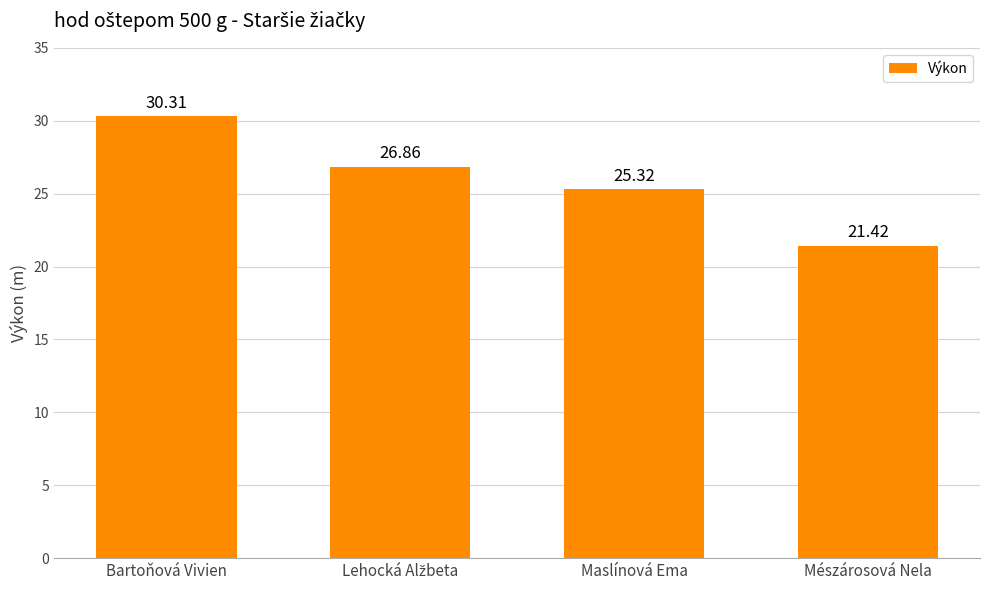

Which has a higher value, Bartoňová Vivien or Mészárosová Nela?

Bartoňová Vivien